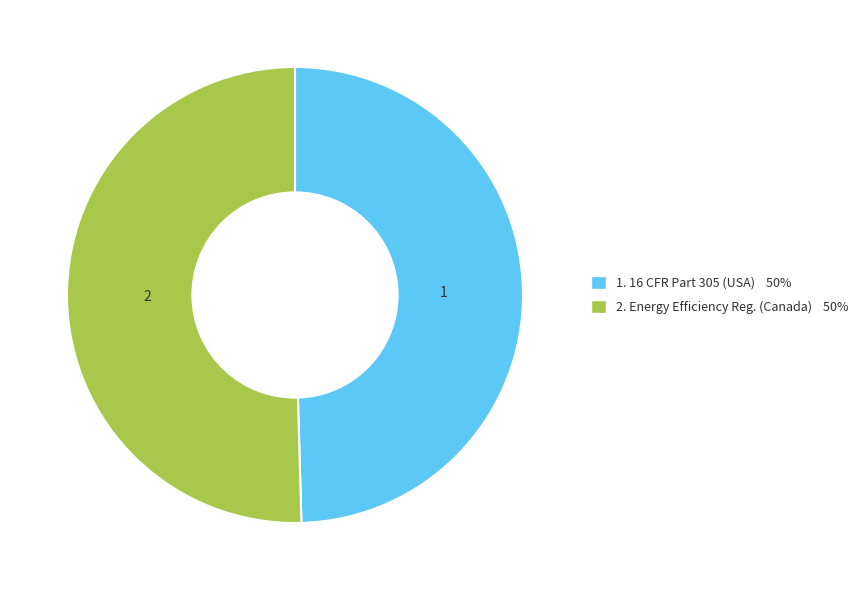

Rank the categories by value from lowest to highest.

16 CFR Part 305 - Energy And Water Use (United States of America), Energy Efficiency Regulations, 2016 (Canada)